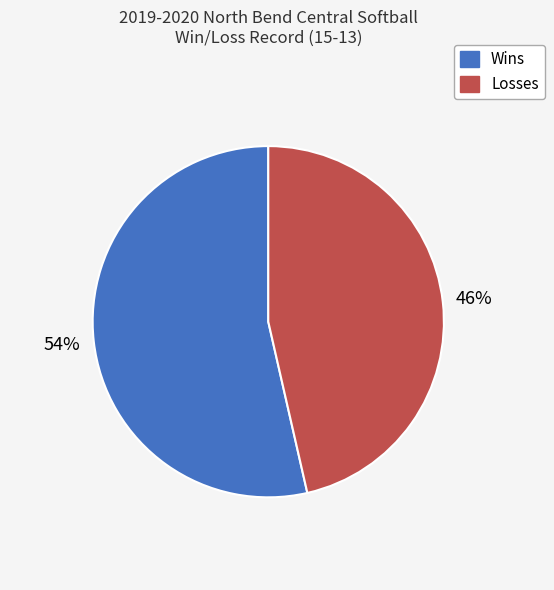

How many slices are in this pie chart?

2